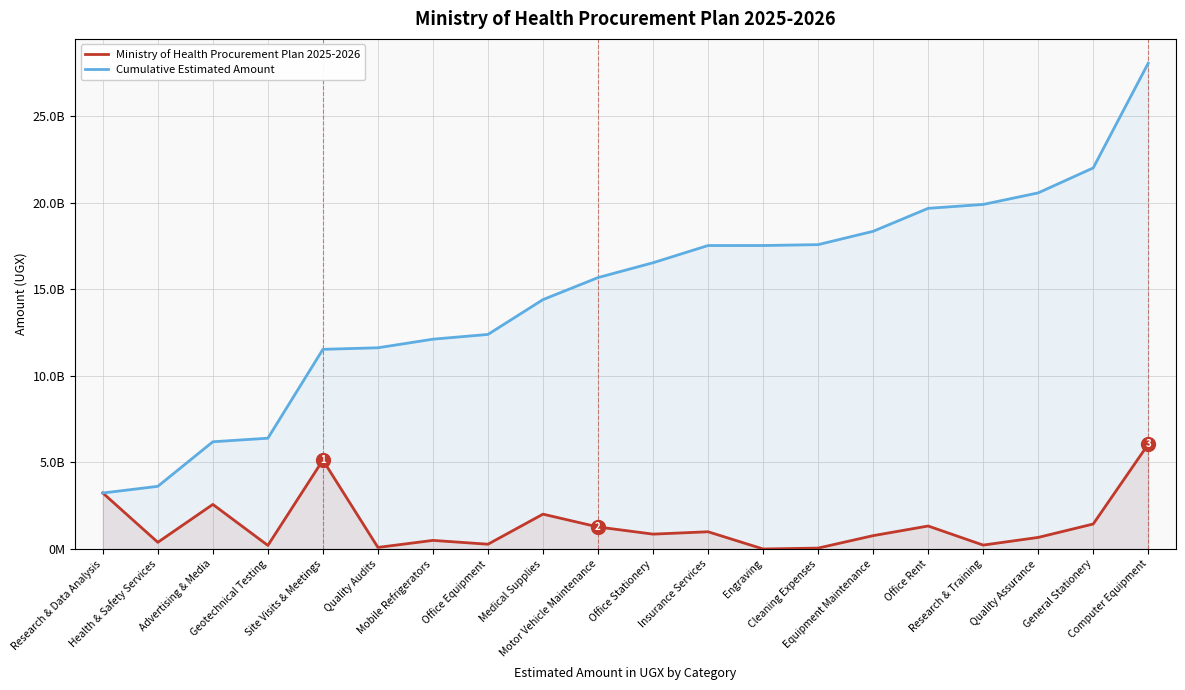

What is the value of the Ministry of Health Procurement Plan 2025-2026 point at the 19th from the left?

1442803418